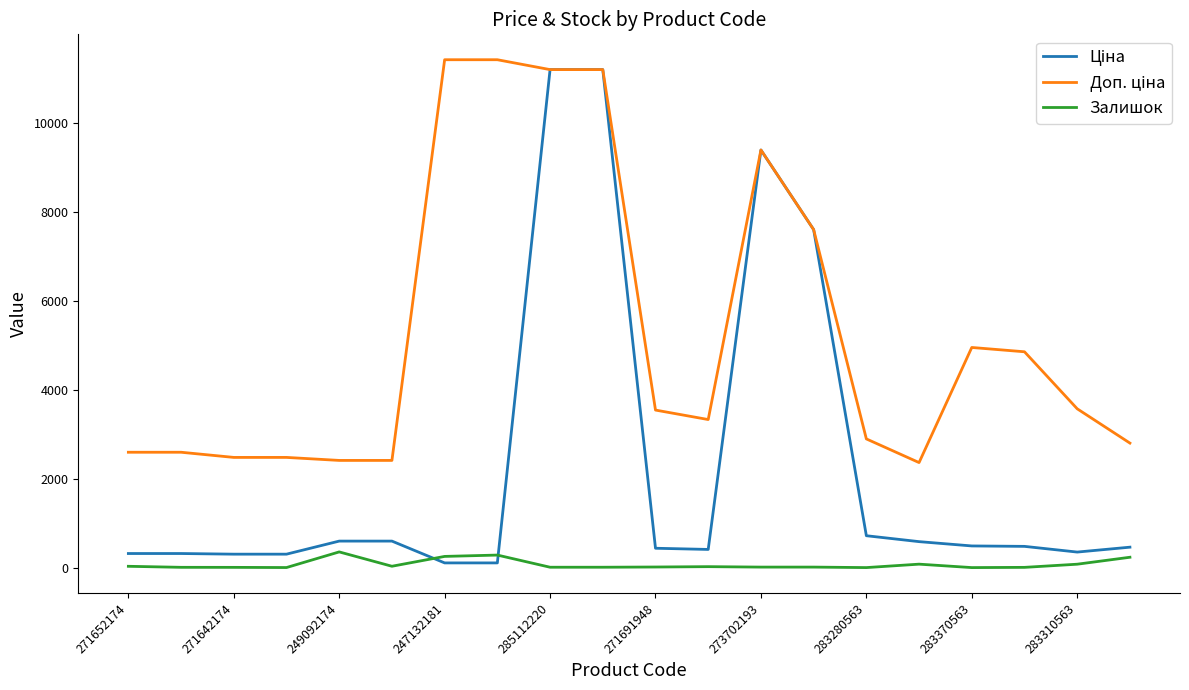

What is the maximum value shown in the chart?

11410.0